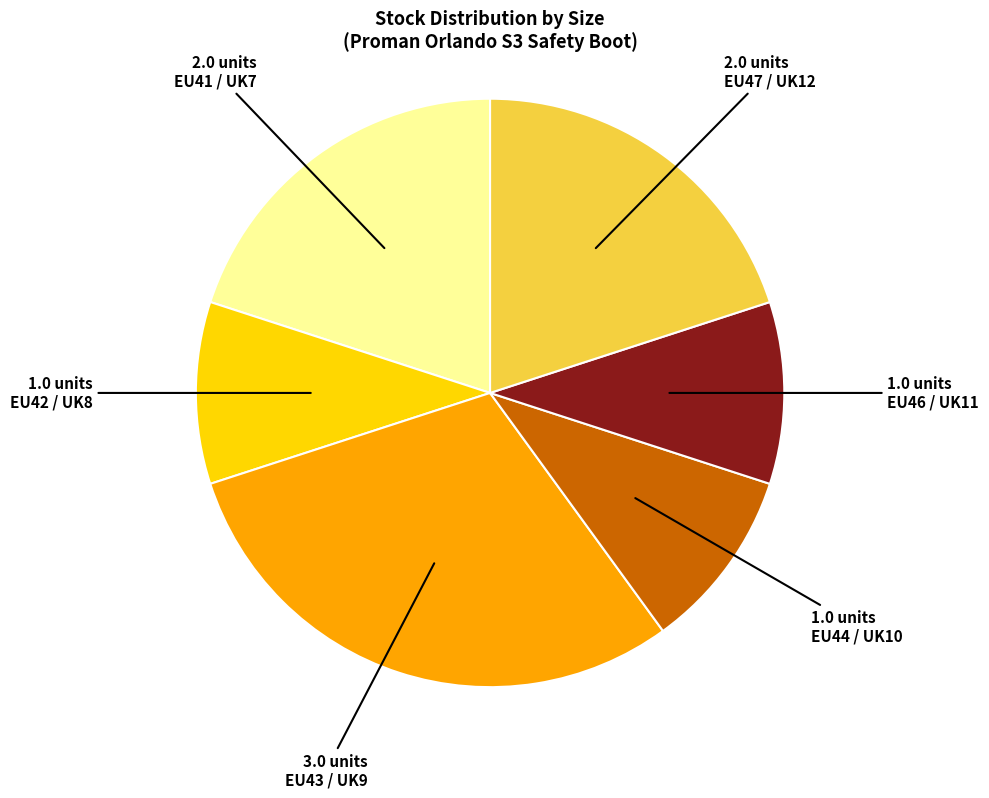

Is there a majority slice in this chart?

No